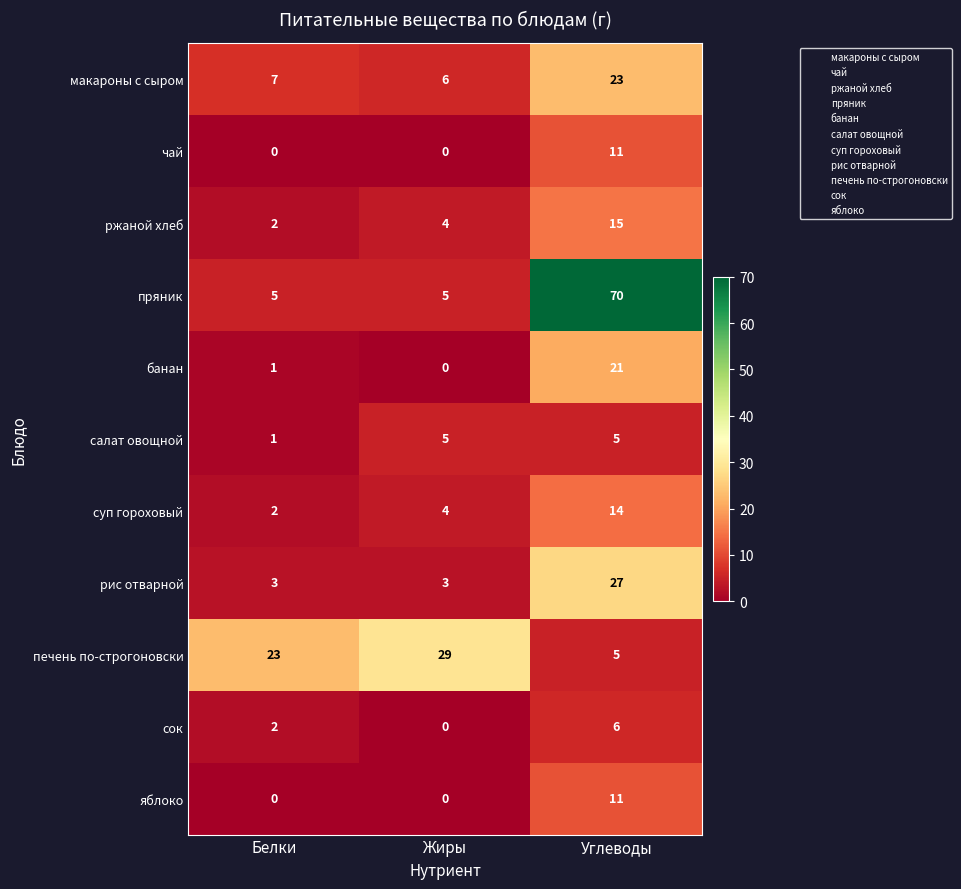

Which series has the widest spread of values?

пряник